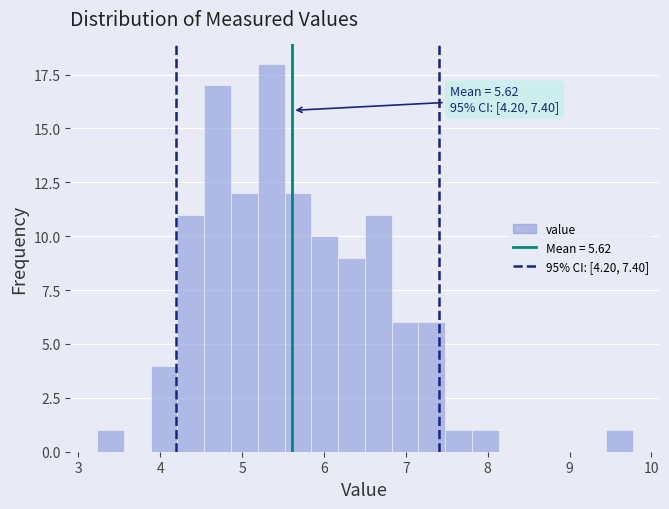

Around what value on the x-axis is the tallest bar? Give the approximate position of its centre, as read against the axis.

5.4